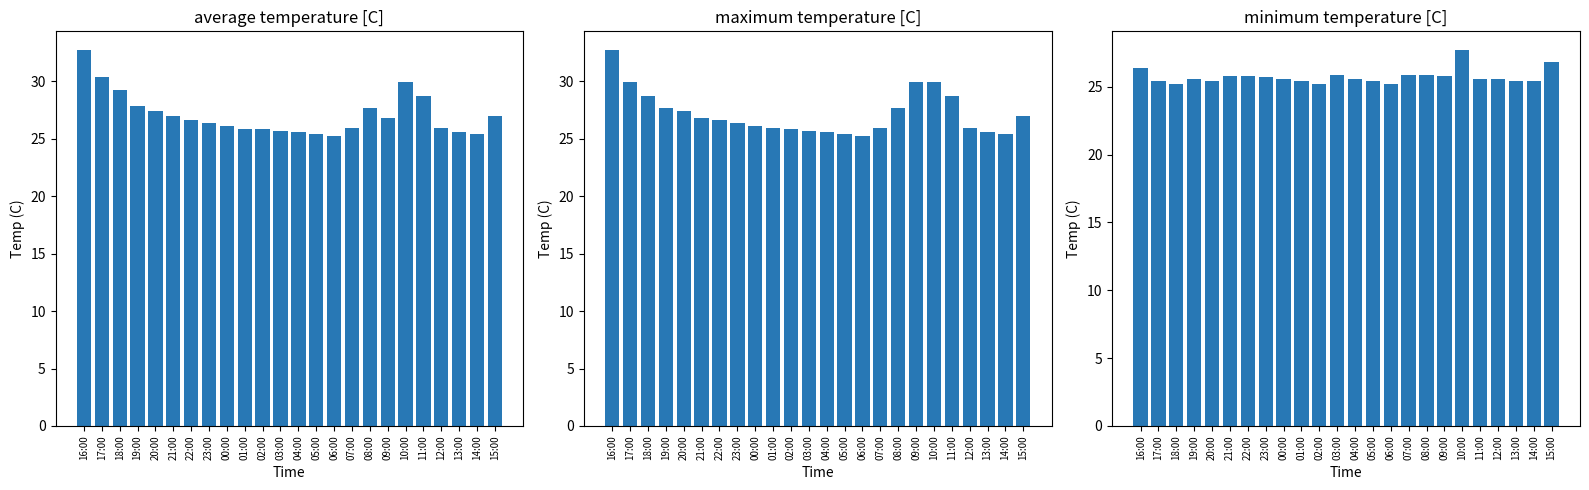

Which category has the lowest value across all series?

06:00